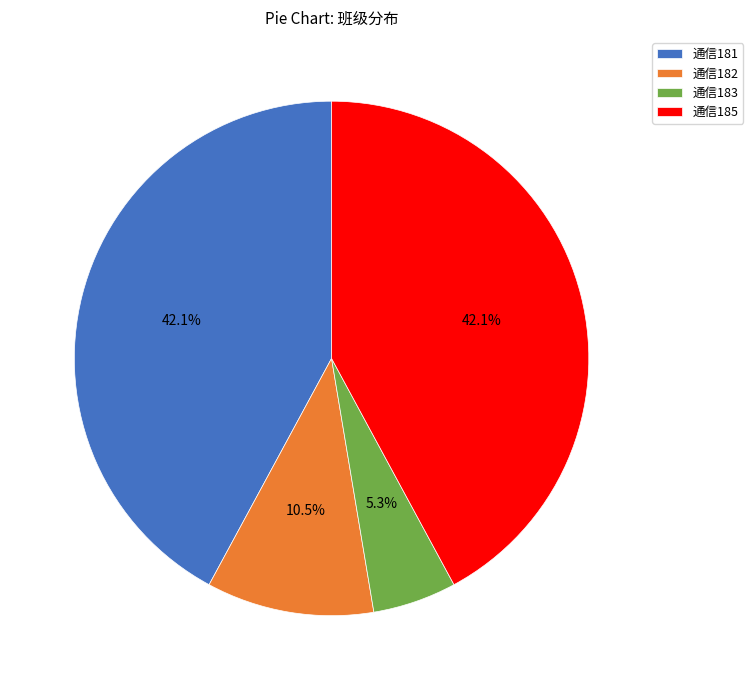

What is the total percentage of 通信185 and 通信181?

84.2%